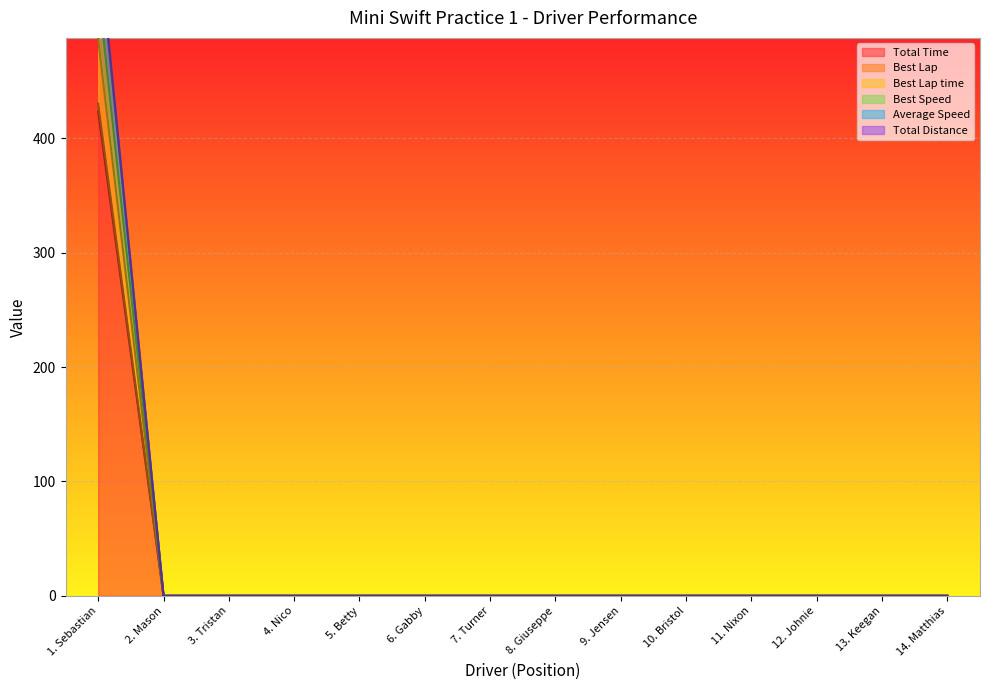

True or false: Total Time has more than 0 interior local peaks.

False